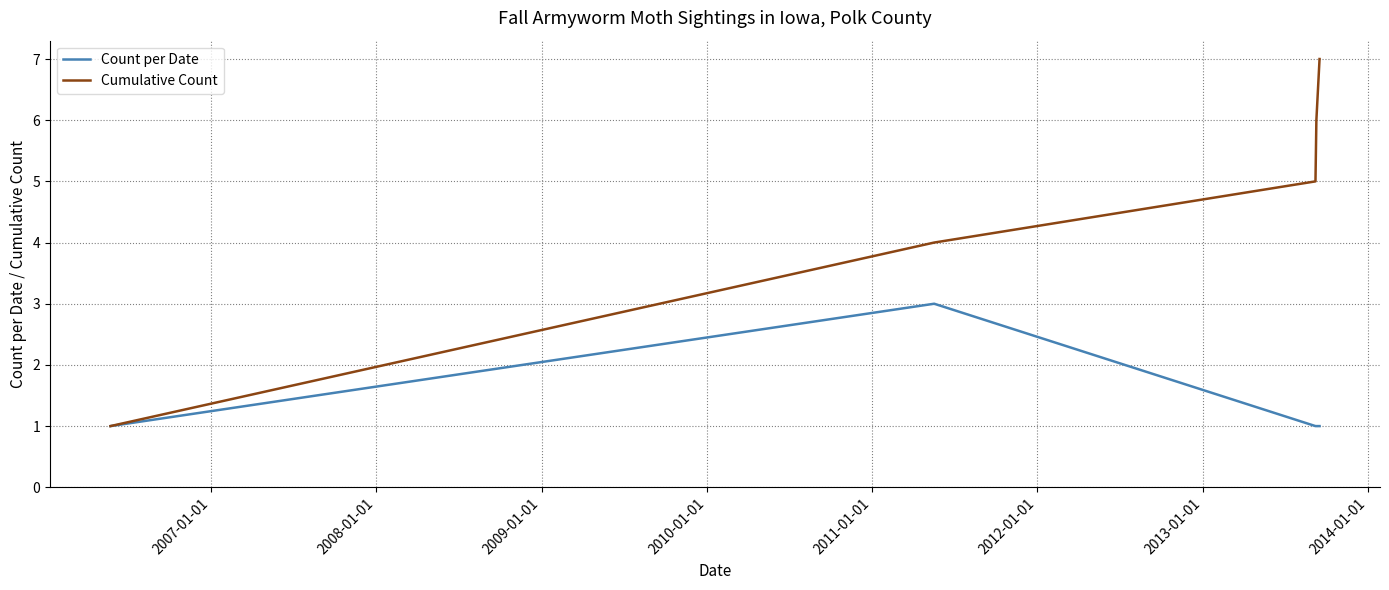

What are all the series names shown in the legend?

Count per Date, Cumulative Count